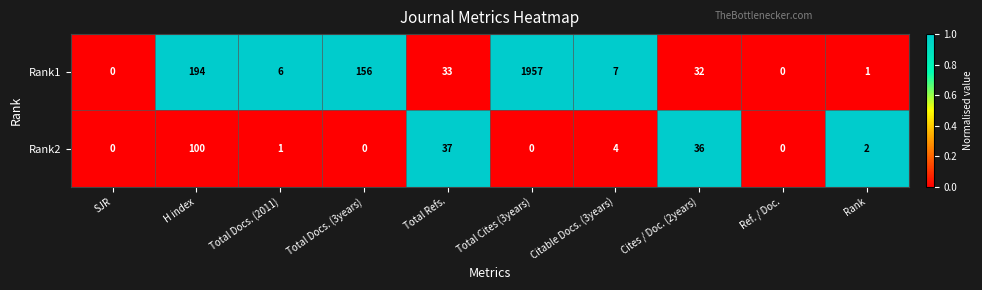

What is the difference between the highest and lowest values at Citable Docs. (3years)?

3